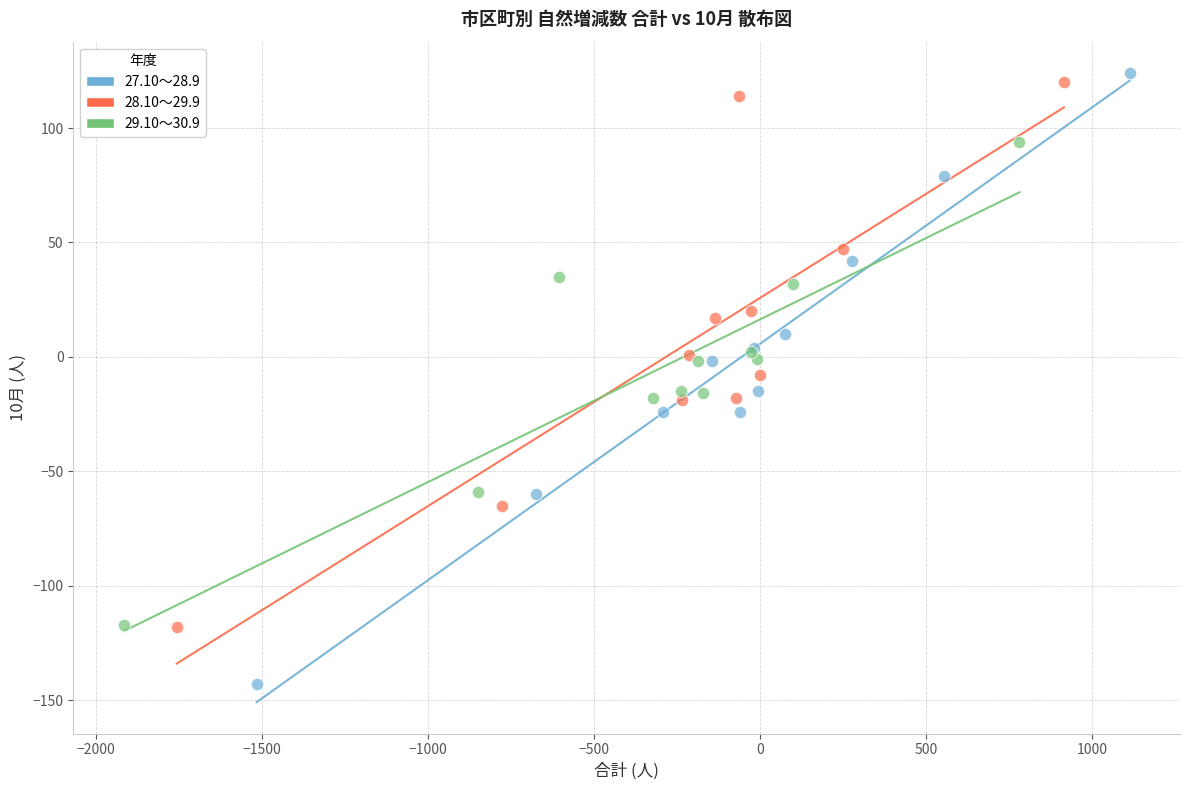

Which series contains the lowest Y value?

27.10～28.9